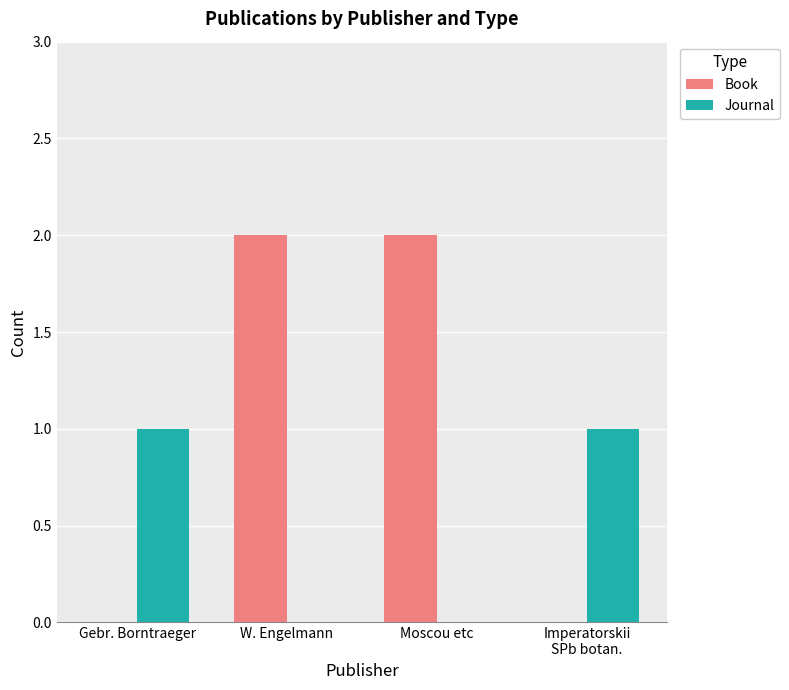

Which series changed the most between Gebr. Borntraeger and Moscou etc?

Book